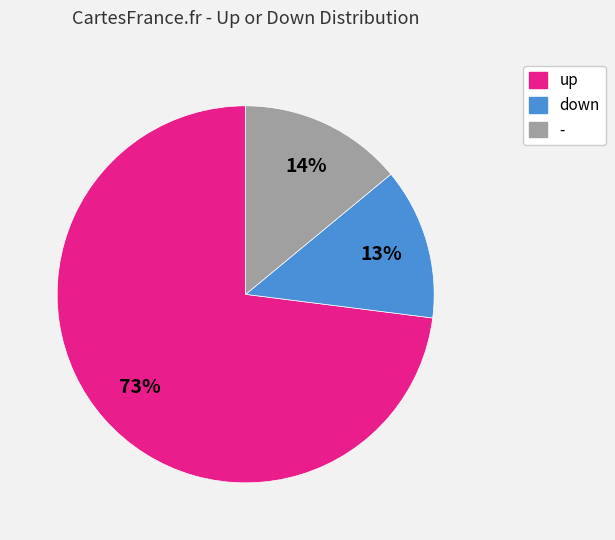

Which category has the smallest portion of the pie?

down